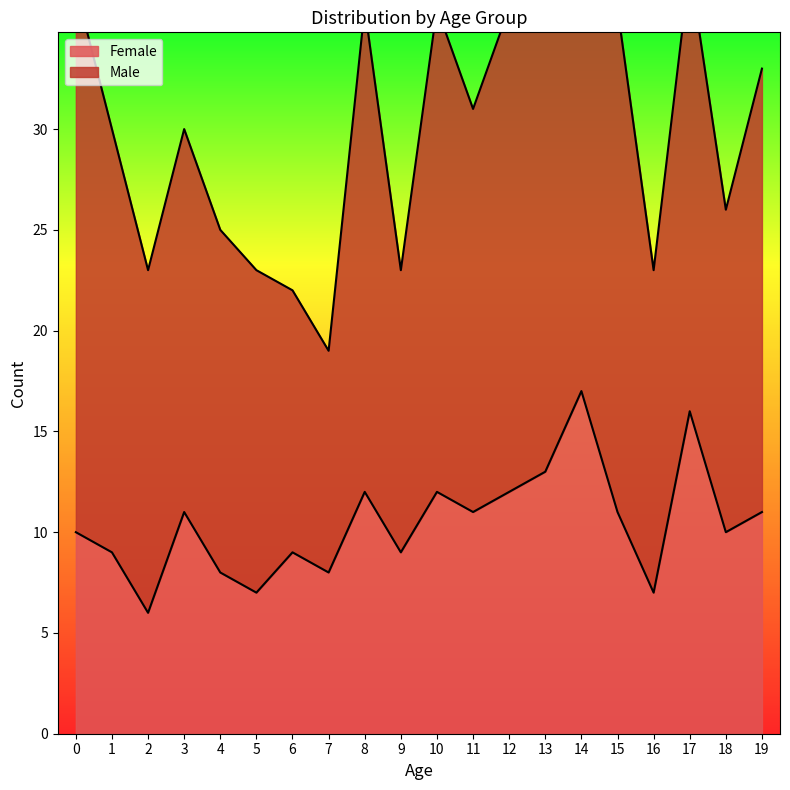

The chart shows a value of 23 at 13. True or false?

False